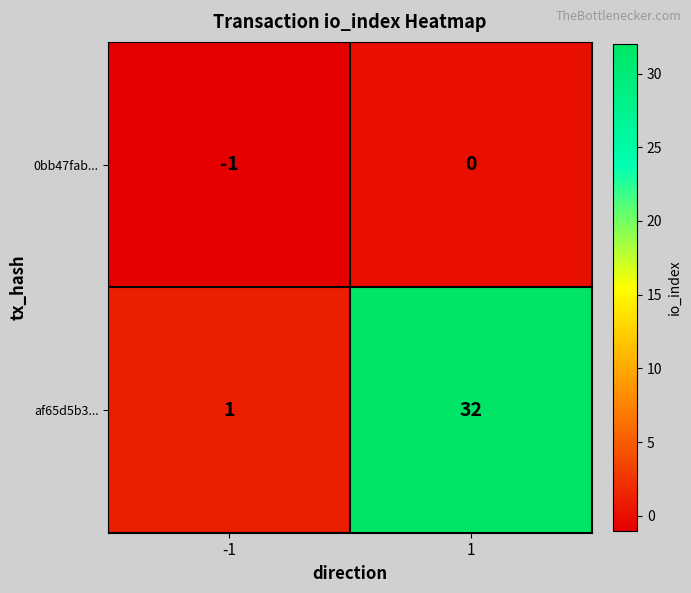

Which label corresponds to the largest value in the chart?

1